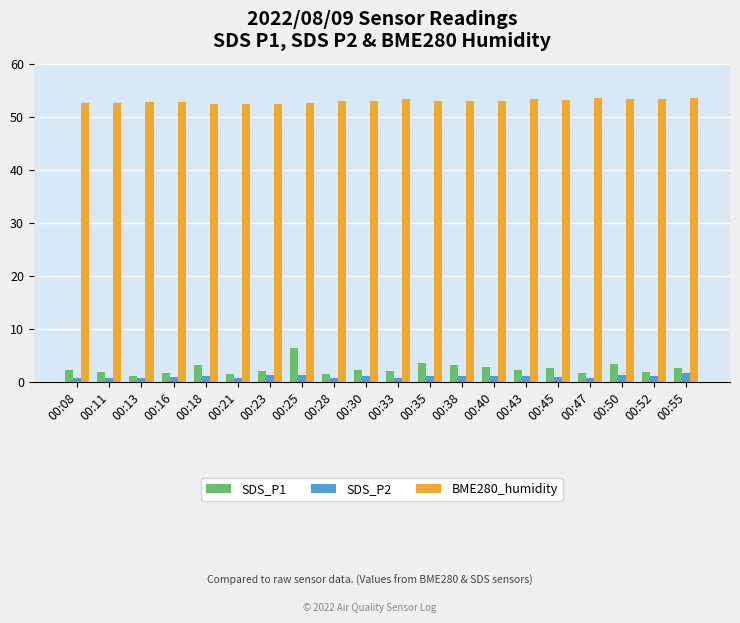

What is the maximum value shown in the chart?

53.5